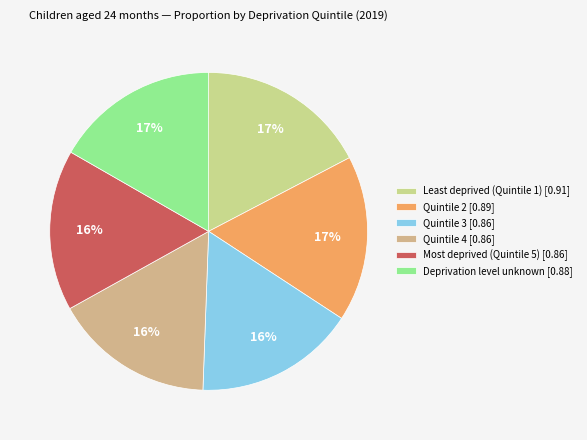

Rank the categories by value from lowest to highest.

Quintile 4, Quintile 3, Most deprived (Quintile 5), Deprivation level unknown, Quintile 2, Least deprived (Quintile 1)